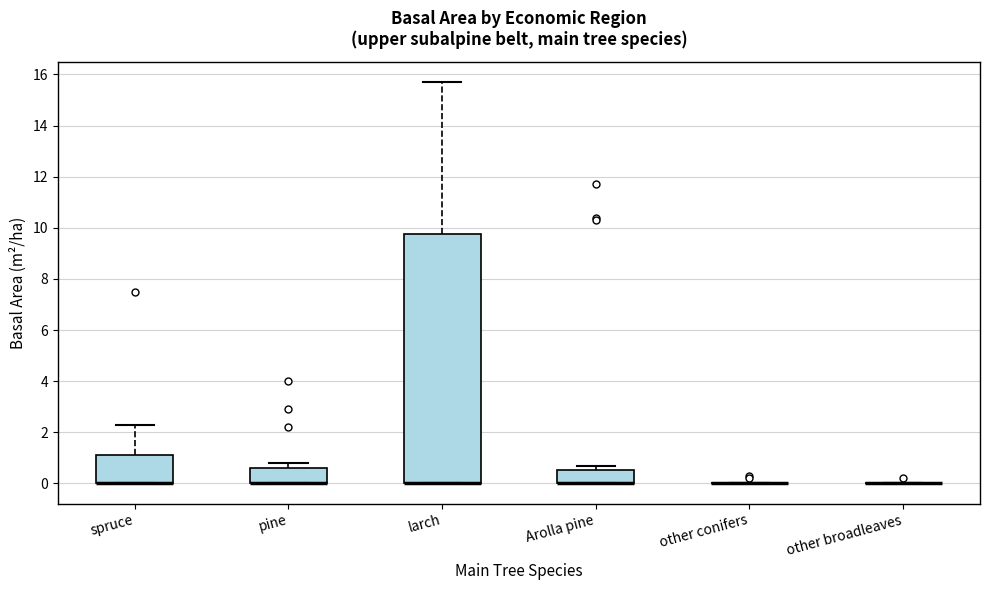

Reading left to right, transcribe this box plot: for each box, give where its median line is, the range the box spans, and where its two whiskers end, as read against the y-axis. The values are not printed on the chart, so give them approximately, as read against the axis.

spruce: median 0.0 (drawn on the box's lower edge), box 0.0 to 1.2, whiskers 0.0 to 2.4
pine: median 0.0 (drawn on the box's lower edge), box 0.0 to 0.6, whiskers 0.0 to 0.8
larch: median 0.0 (drawn on the box's lower edge), box 0.0 to 9.8, whiskers 0.0 to 15.8
Arolla pine: median 0.0 (drawn on the box's lower edge), box 0.0 to 0.6, whiskers 0.0 to 0.8
other conifers: box collapsed to a line at 0.0, whiskers 0.0 to 0.0
other broadleaves: box collapsed to a line at 0.0, whiskers 0.0 to 0.0